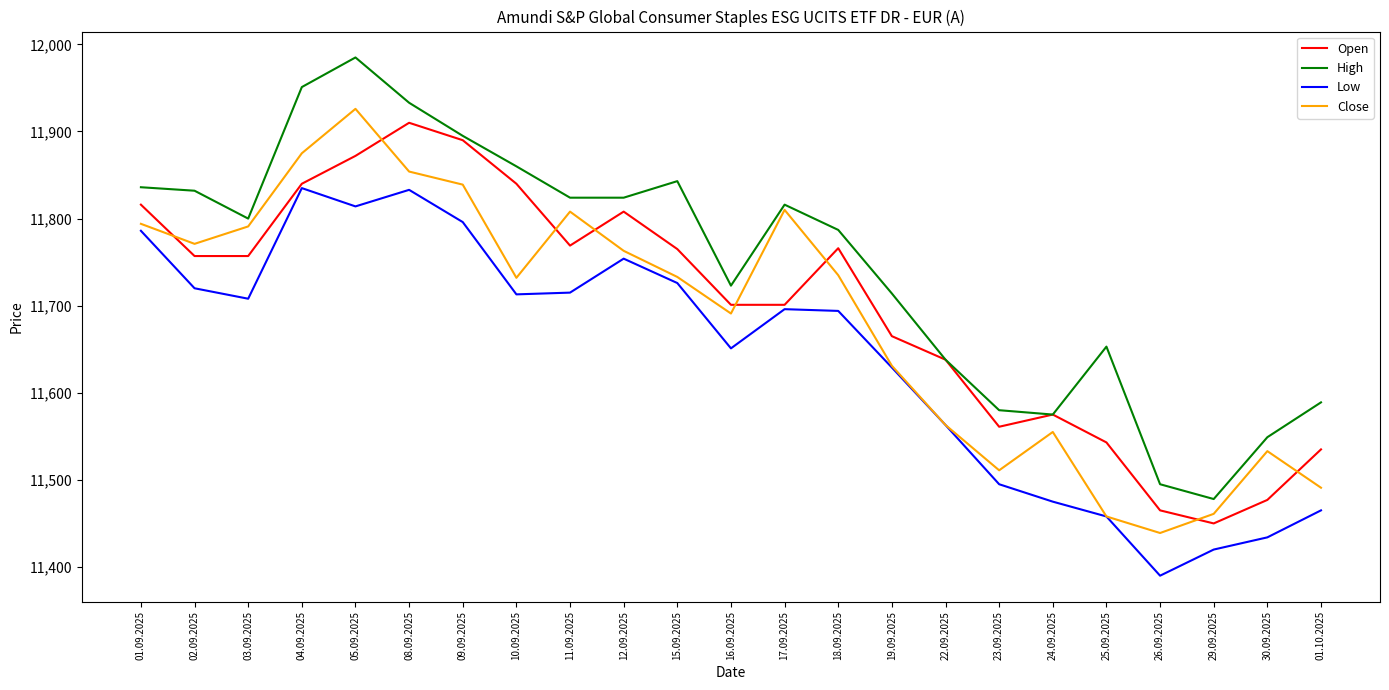

Which series ends up on top after the final intersection of Close and Open?

Open